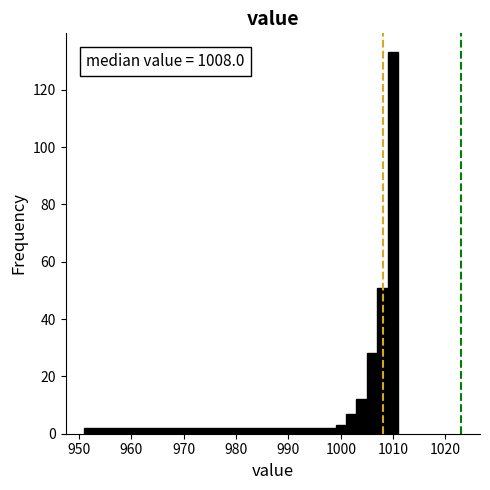

Around what value on the x-axis is the tallest bar? Give the approximate position of its centre, as read against the axis.

1010